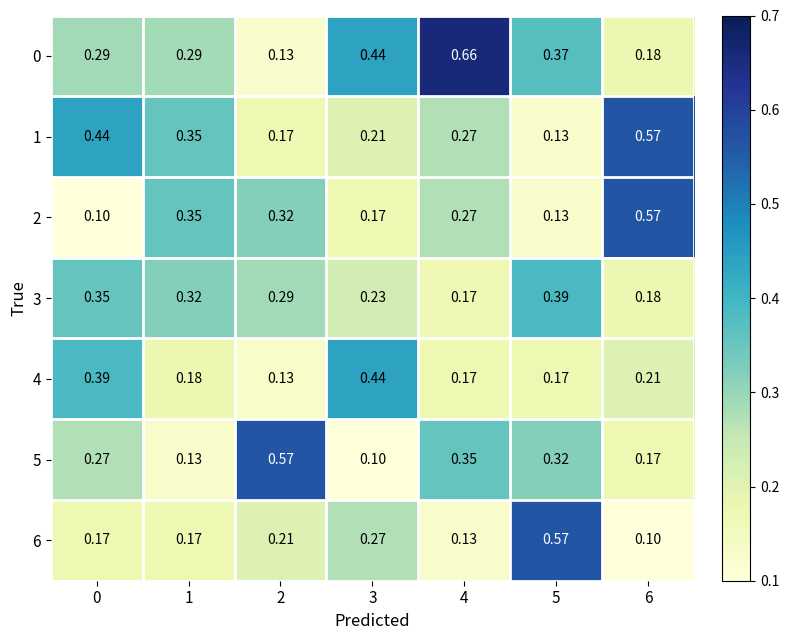

Is the value of 2 at 6 greater than the value of 3 at 3?

Yes